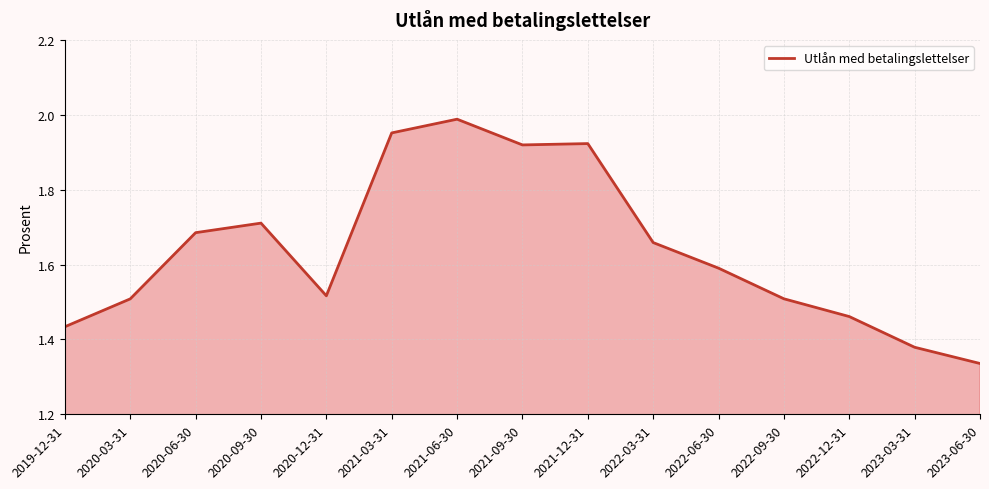

Which category has the highest value across all series?

2021-06-30